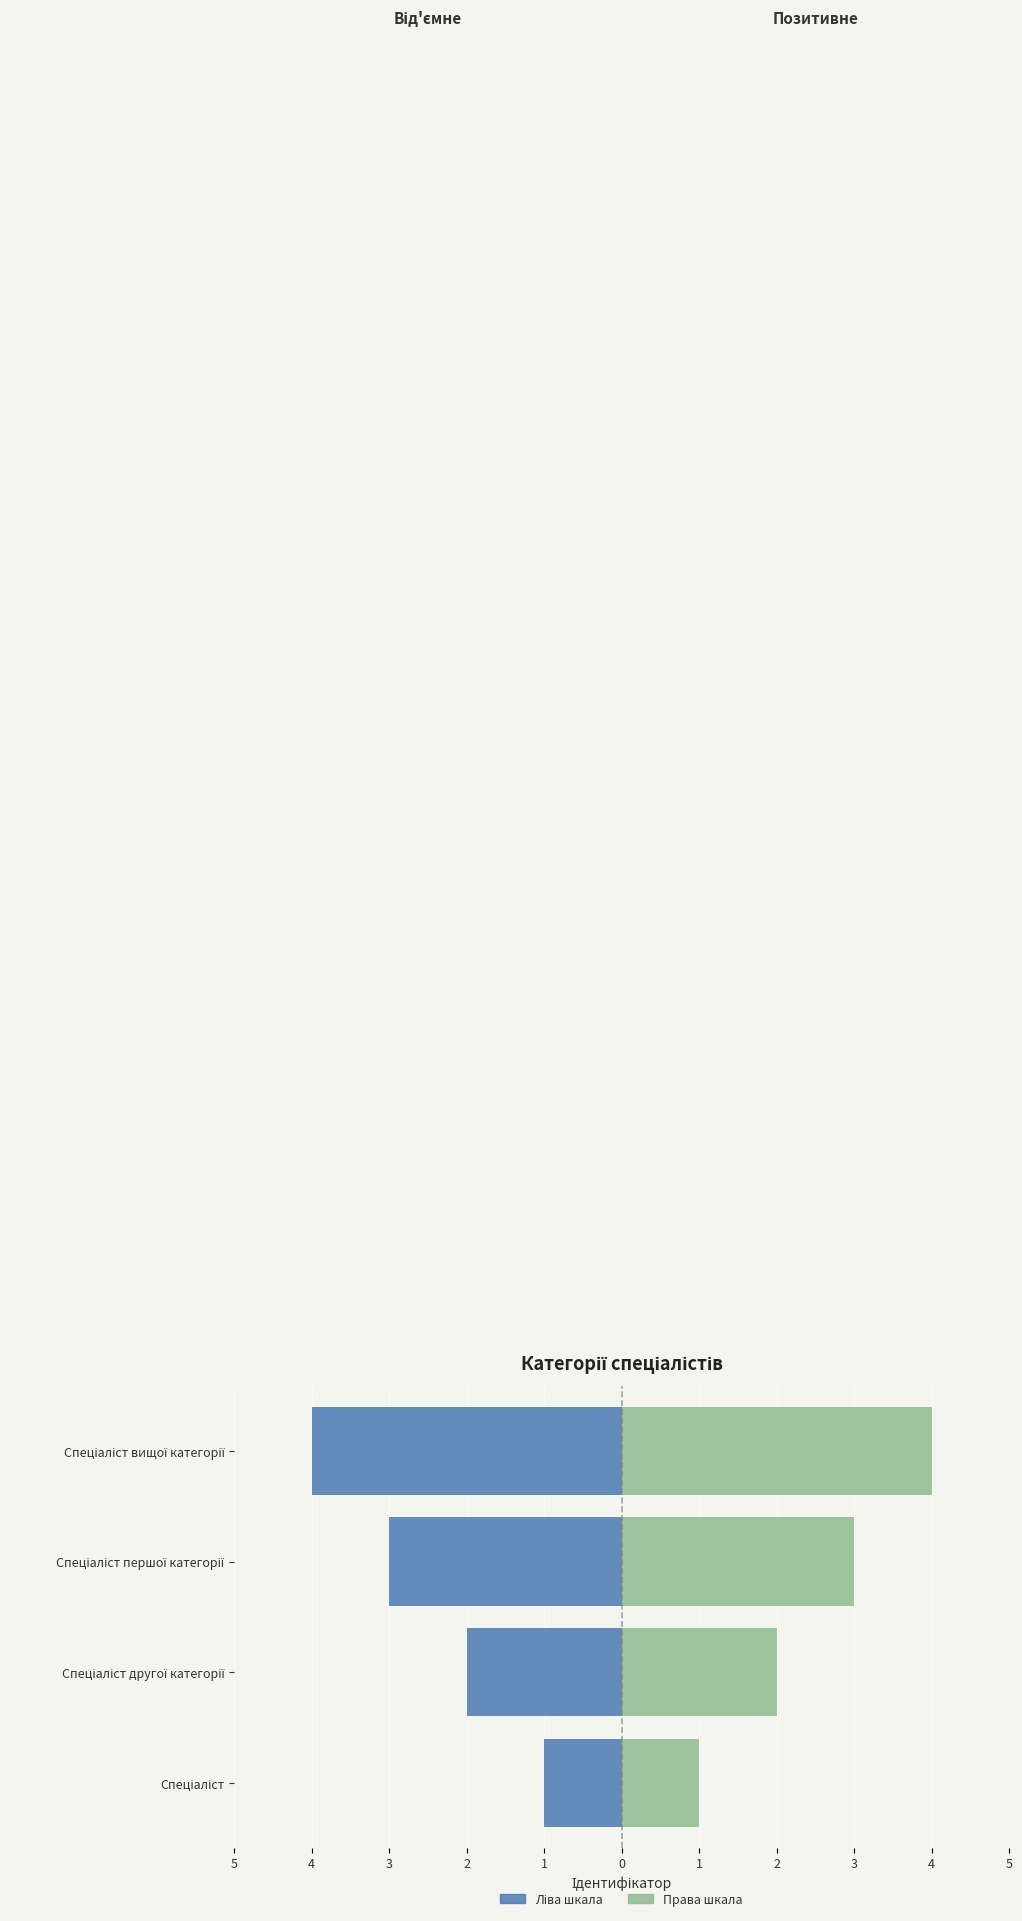

What is the greatest value displayed?

4